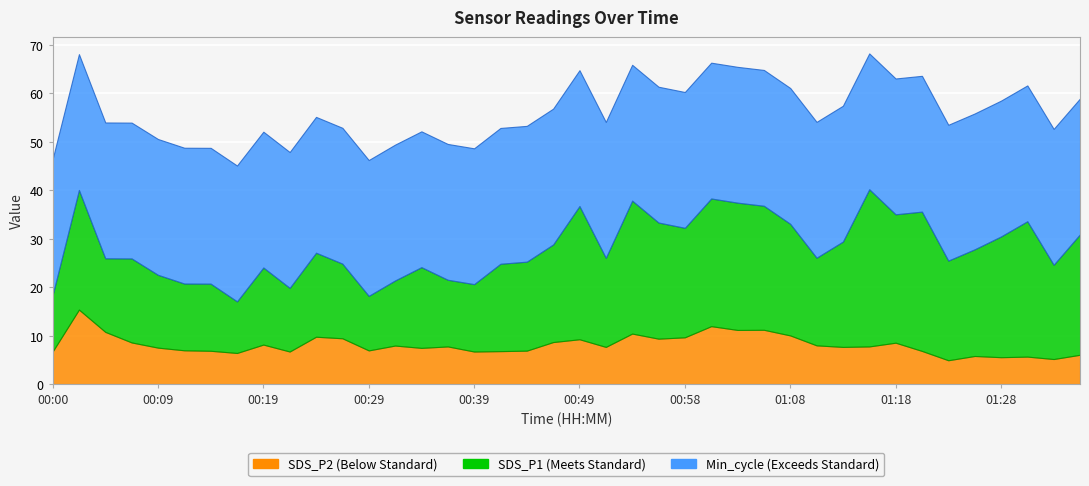

True or false: SDS_P1 and SDS_P2 intersect in this chart.

False